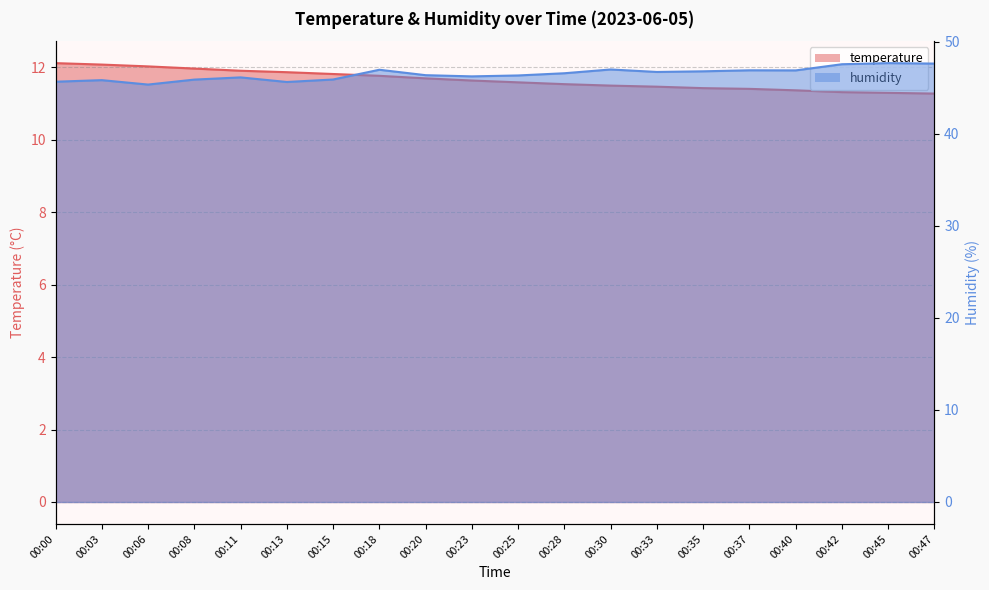

How many series are shown in this chart?

2